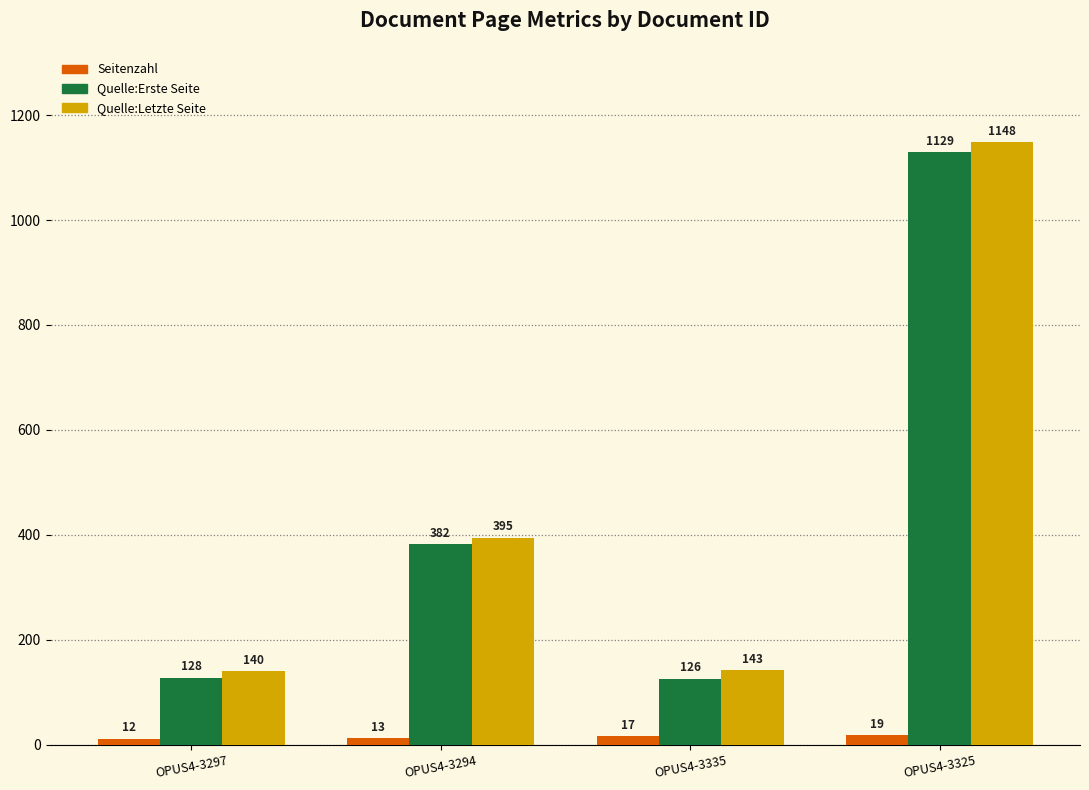

What position from the left is OPUS4-3335?

3